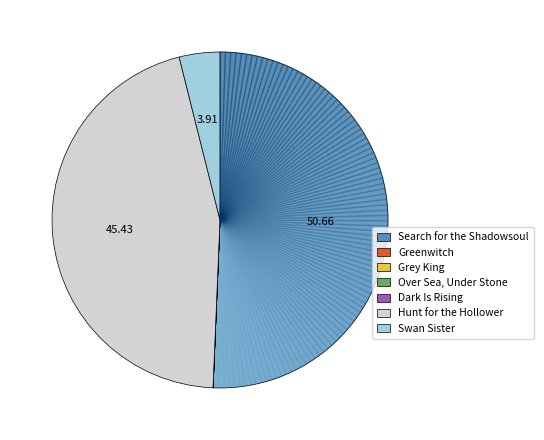

Count the number of slices in the pie.

7